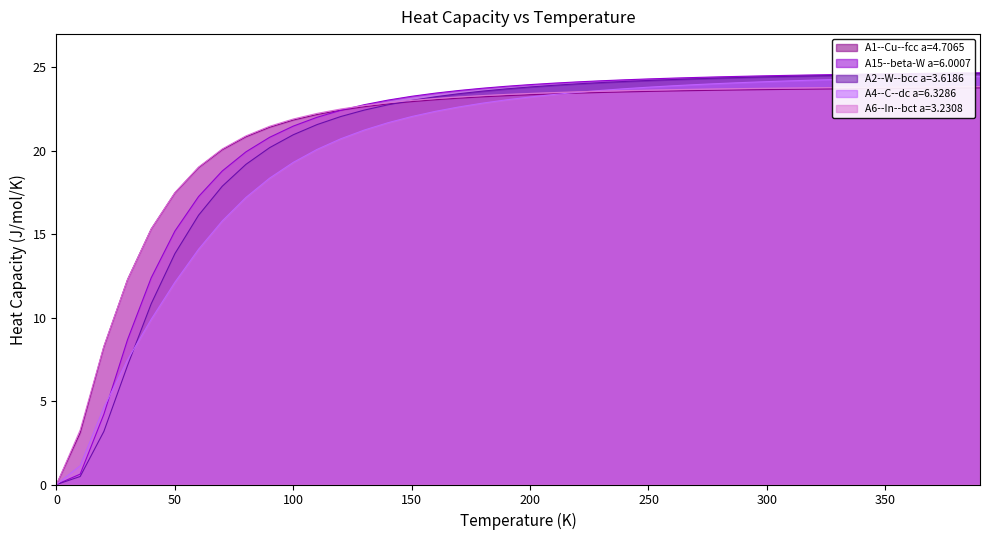

True or false: A1--Cu--fcc a=4.7065 has a value of 21.8 at 100.

True